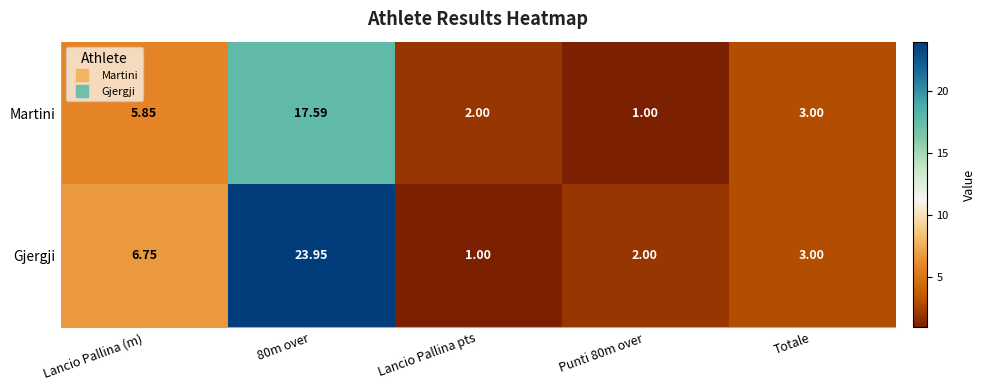

Which series has the largest total across all categories?

Gjergji